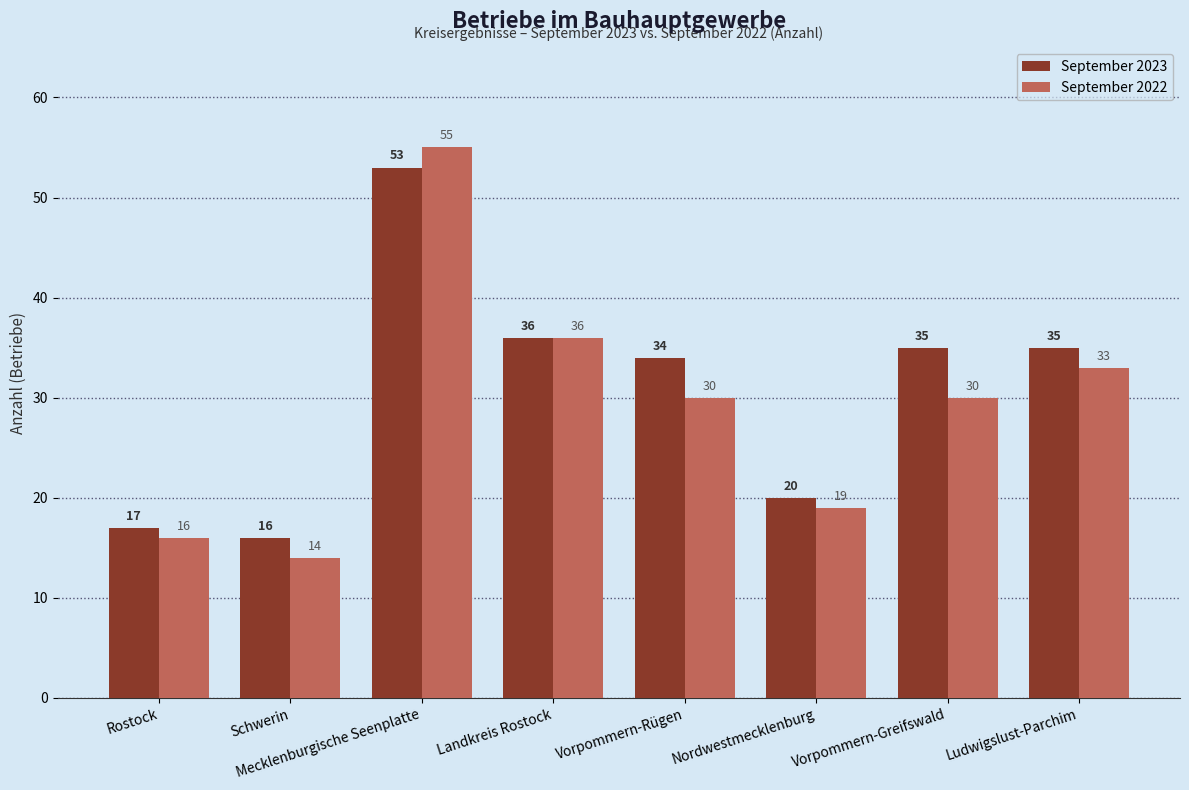

Is the value of September 2022 at Vorpommern-Rügen greater than the value of September 2023 at Rostock?

Yes